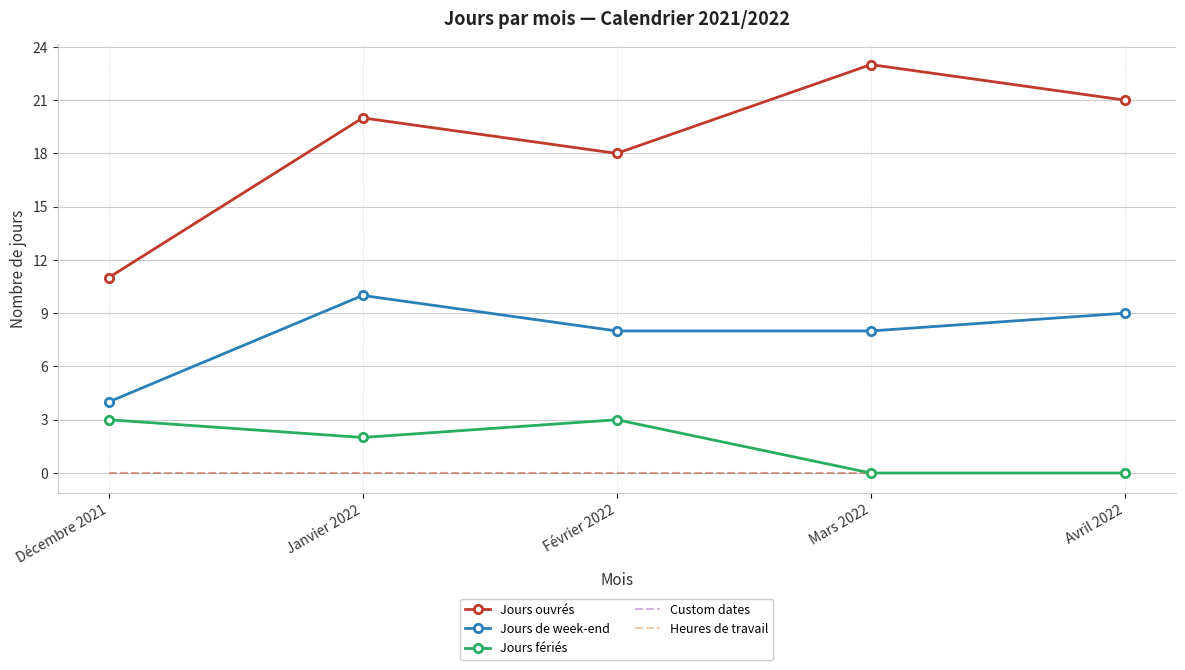

What is the highest value of the Jours fériés series?

3